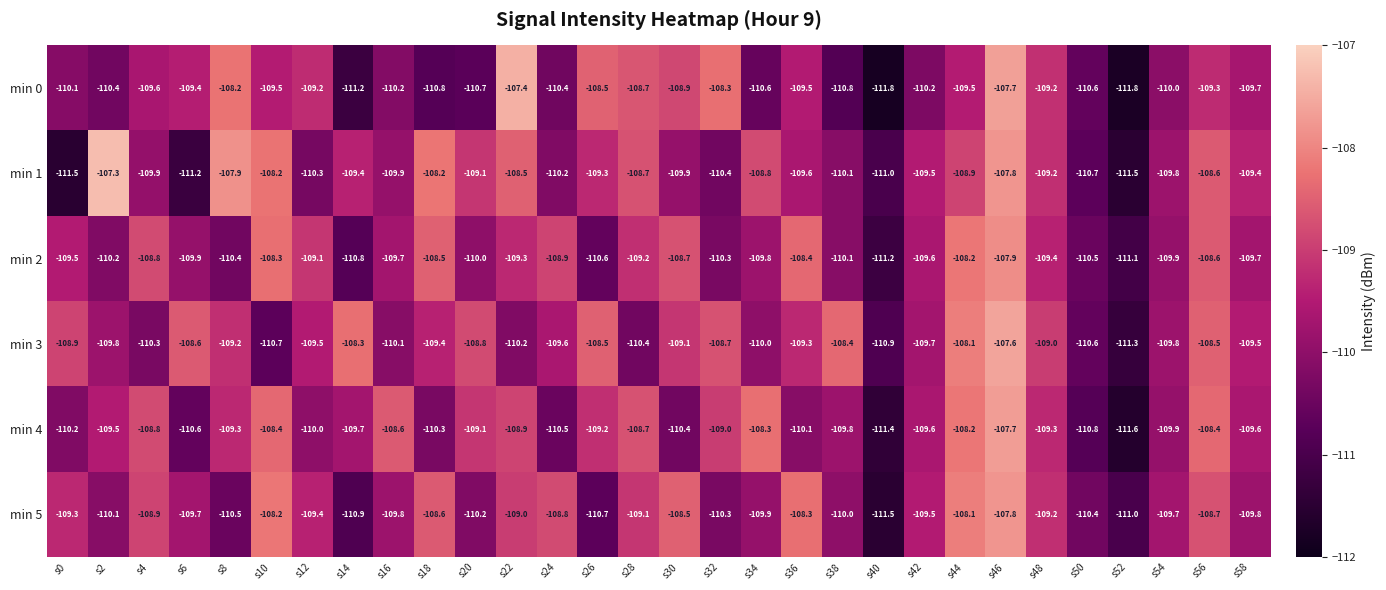

What is the maximum value shown in the chart?

-107.3